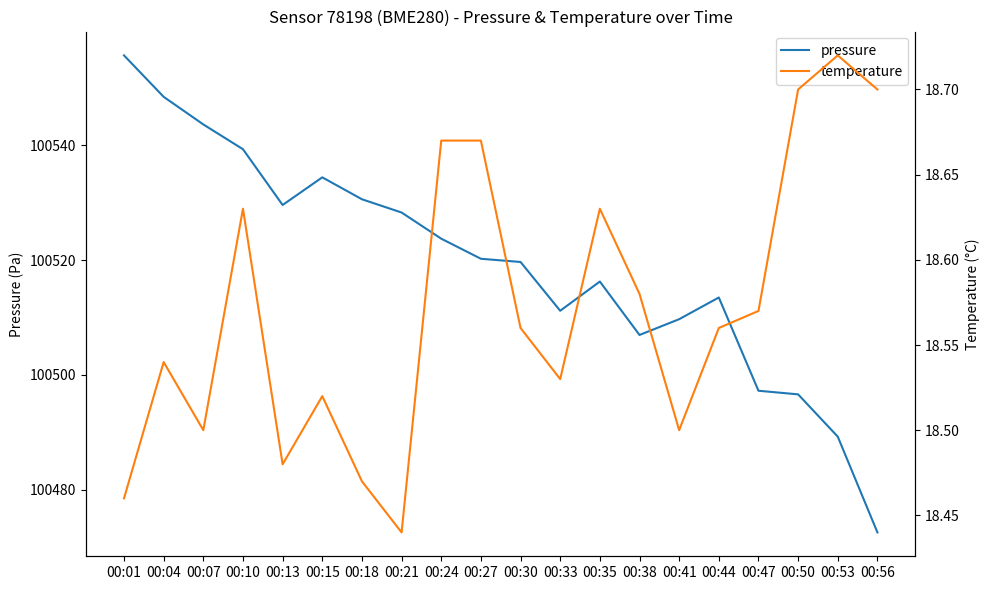

Where is the first local maximum for temperature?

00:04